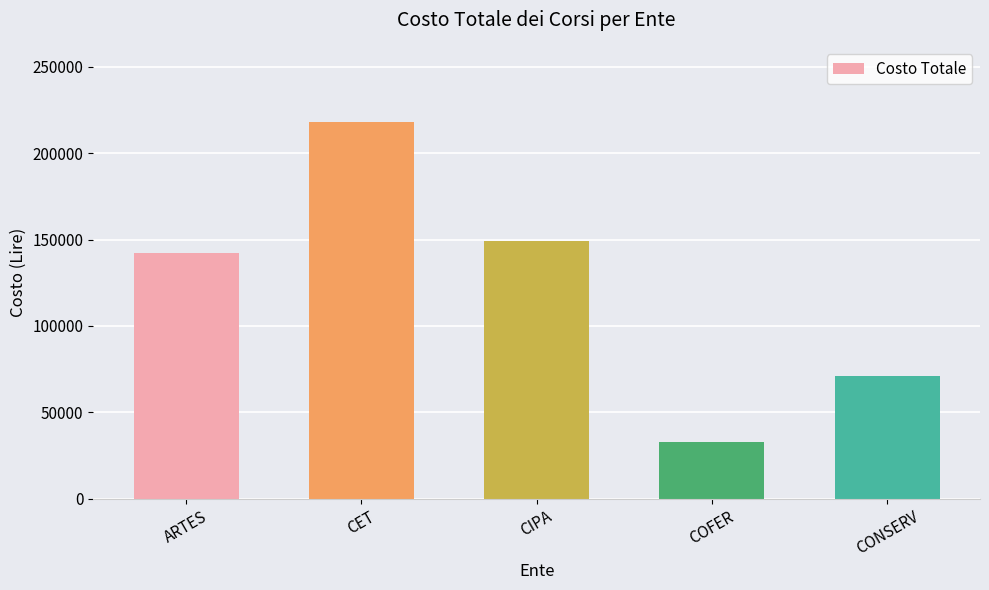

What is the label of the 3rd bar from the left?

CIPA